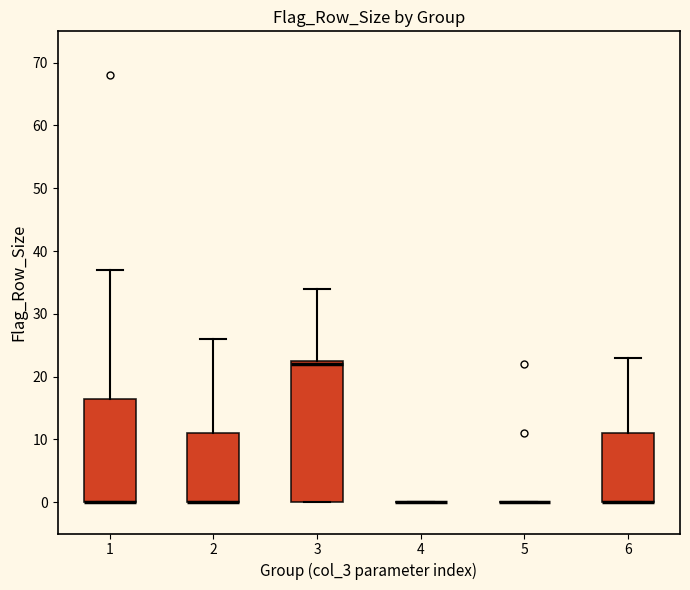

Reading left to right, transcribe this box plot: for each box, give where its median line is, the range the box spans, and where its two whiskers end, as read against the y-axis. The values are not printed on the chart, so give them approximately, as read against the axis.

1: median 0 (drawn on the box's lower edge), box 0 to 17, whiskers 0 to 37
2: median 0 (drawn on the box's lower edge), box 0 to 11, whiskers 0 to 26
3: median 22, box 0 to 23, whiskers 0 to 34
4: box collapsed to a line at 0, whiskers 0 to 0
5: box collapsed to a line at 0, whiskers 0 to 0
6: median 0 (drawn on the box's lower edge), box 0 to 11, whiskers 0 to 23